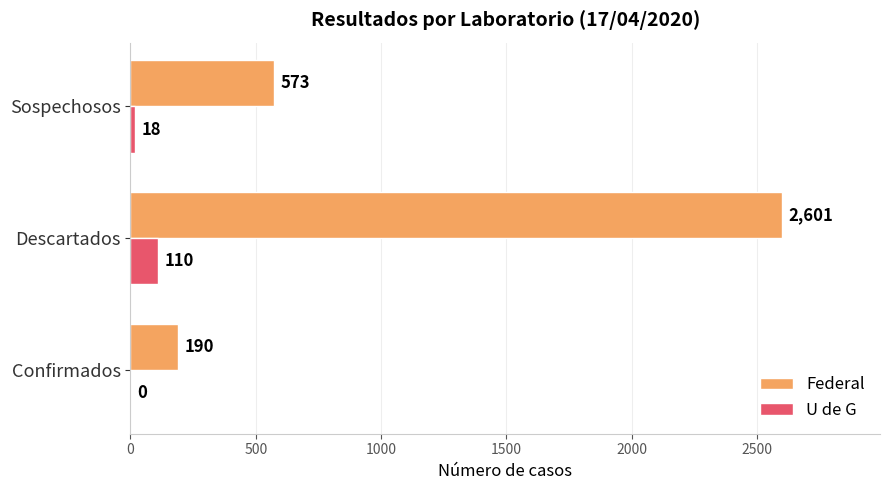

What is the greatest value displayed?

2601